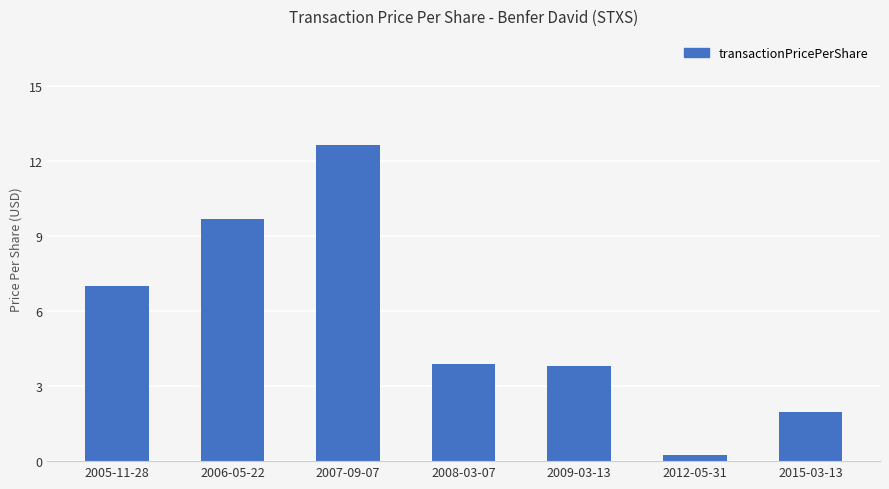

What position from the right is 2005-11-28?

7